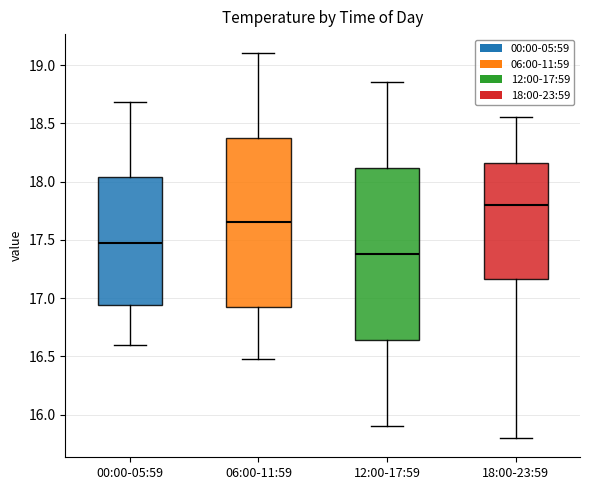

Reading left to right, transcribe this box plot: for each box, give where its median line is, the range the box spans, and where its two whiskers end, as read against the y-axis. The values are not printed on the chart, so give them approximately, as read against the axis.

00:00-05:59: median 17.45, box 16.95 to 18.05, whiskers 16.60 to 18.70
06:00-11:59: median 17.65, box 16.95 to 18.40, whiskers 16.50 to 19.10
12:00-17:59: median 17.40, box 16.65 to 18.10, whiskers 15.90 to 18.85
18:00-23:59: median 17.80, box 17.15 to 18.15, whiskers 15.80 to 18.55